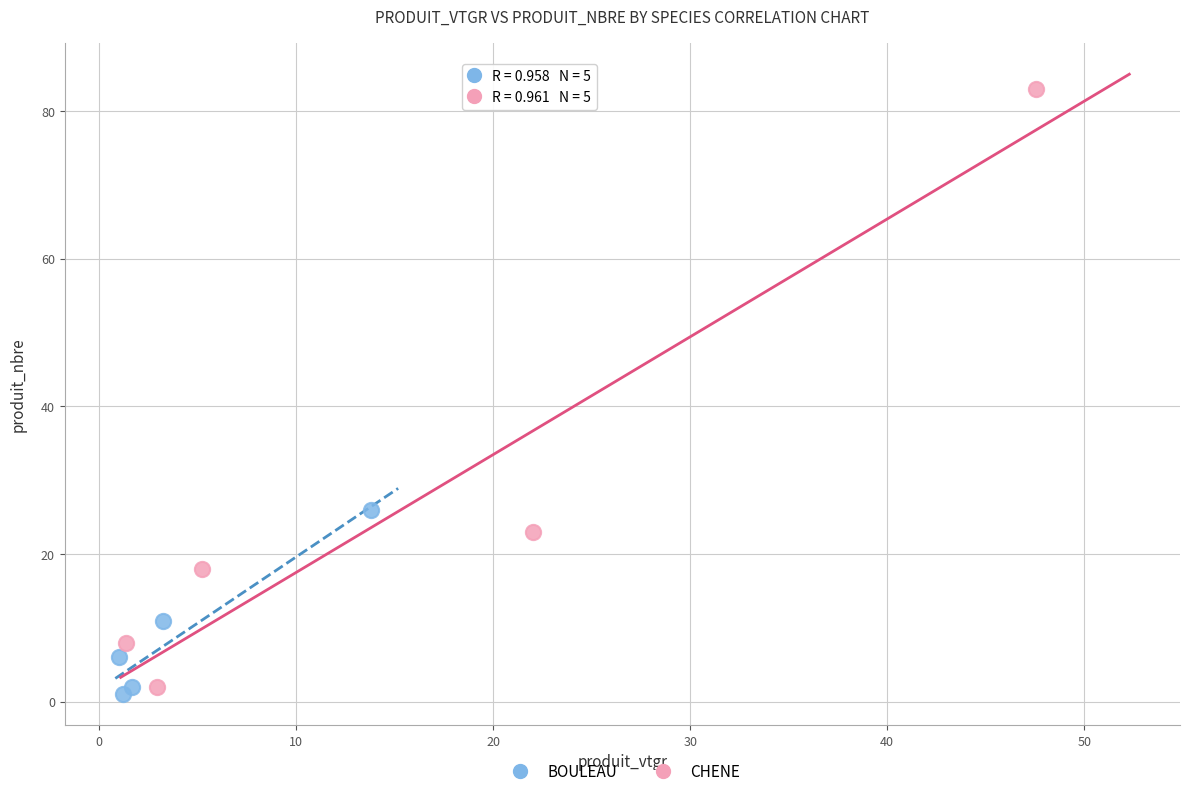

Which series has the largest Y range (max minus min)?

CHENE